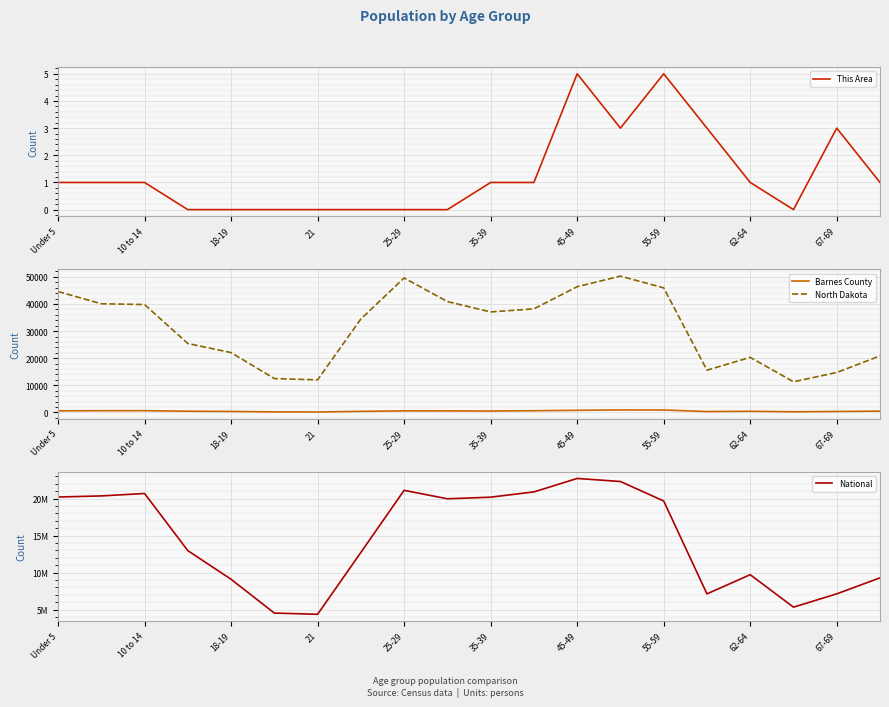

True or false: Barnes County and North Dakota cross at least once.

False